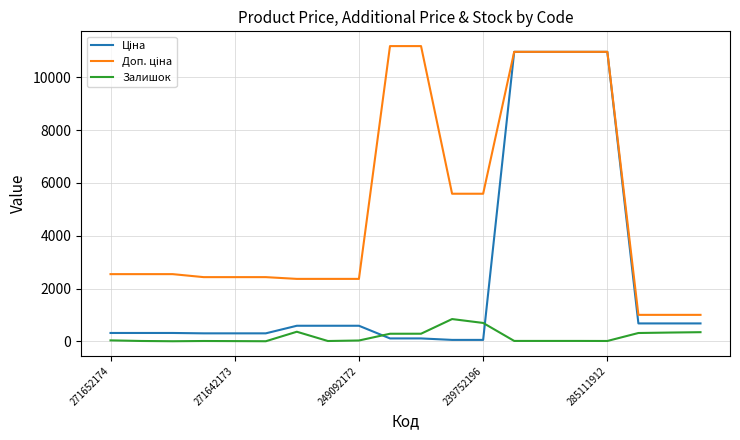

Does the chart display data point markers on the line(s)?

No